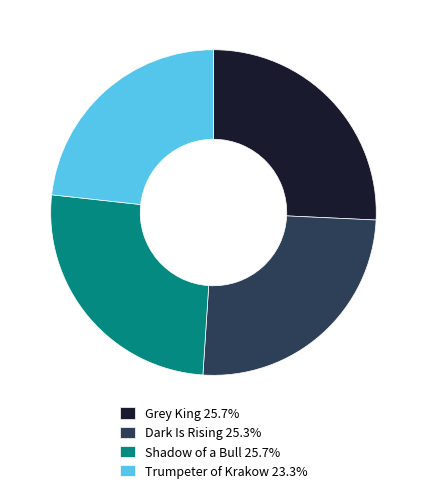

Is Grey King 25.7% the majority of the pie?

No